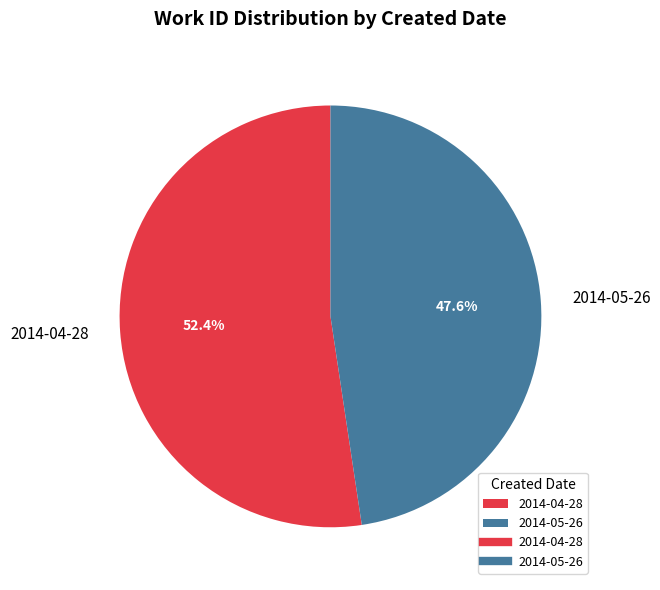

The 2014-04-28 slice represents 62% of the pie. True or false?

False